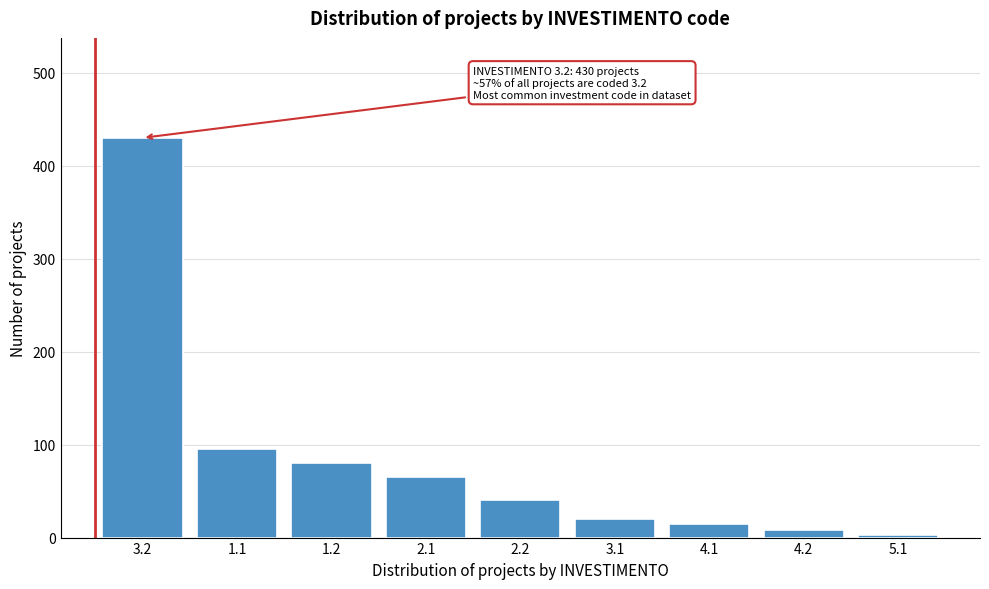

Reading left to right, what are all the values shown in this chart?

3.2=430	1.1=95	1.2=80	2.1=65	2.2=40	3.1=20	4.1=15	4.2=8	5.1=3